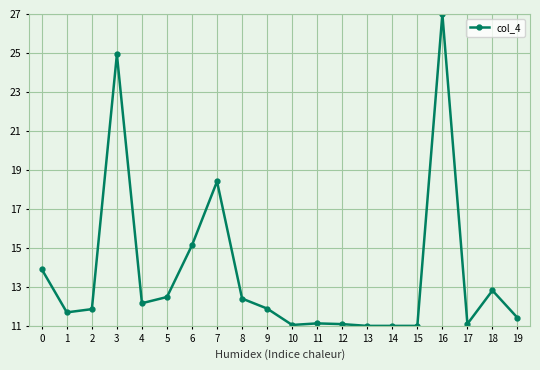

Does the chart have visible grid lines?

Yes